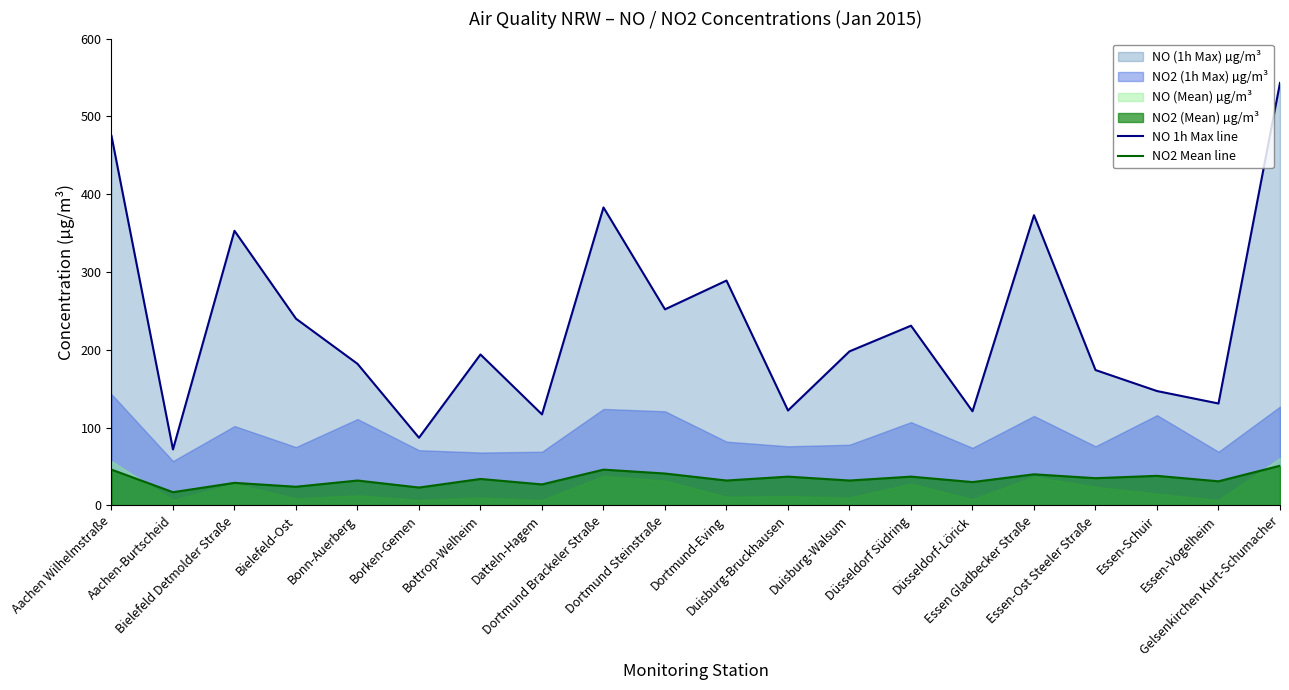

What is the difference between the maximum and second lowest values in the NO 1h Max line series?

456